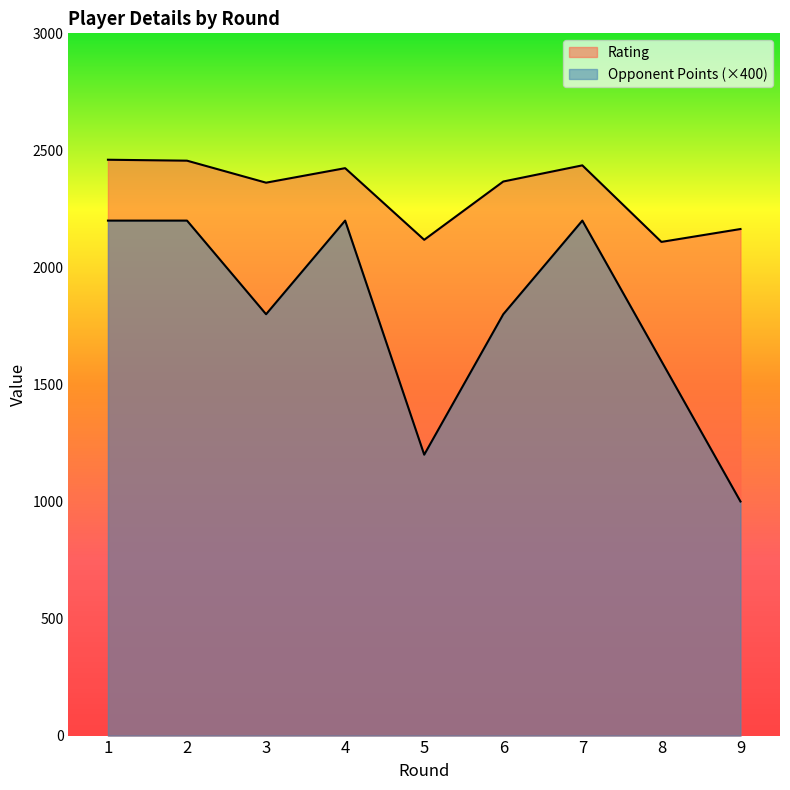

At which category is the sum across all series the highest?

1